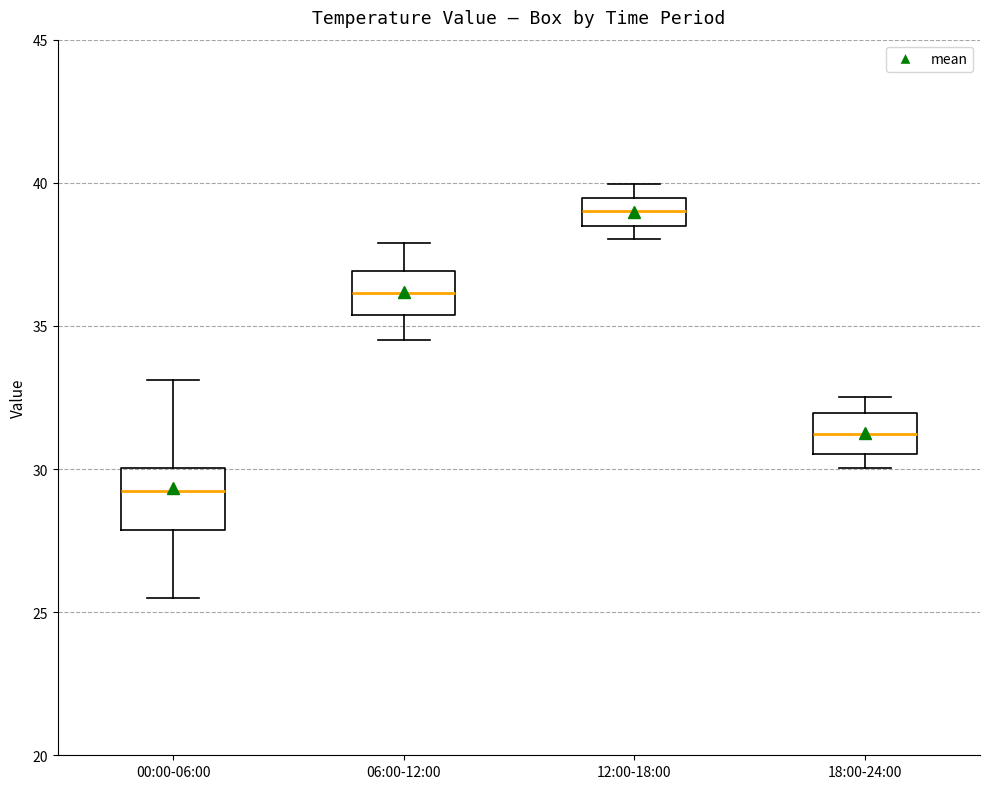

Reading left to right, transcribe this box plot: for each box, give where its median line is, the range the box spans, and where its two whiskers end, as read against the y-axis. The values are not printed on the chart, so give them approximately, as read against the axis.

00:00-06:00: median 29.0, box 28.0 to 30.0, whiskers 25.5 to 33.0
06:00-12:00: median 36.0, box 35.5 to 37.0, whiskers 34.5 to 38.0
12:00-18:00: median 39.0, box 38.5 to 39.5, whiskers 38.0 to 40.0
18:00-24:00: median 31.0, box 30.5 to 32.0, whiskers 30.0 to 32.5